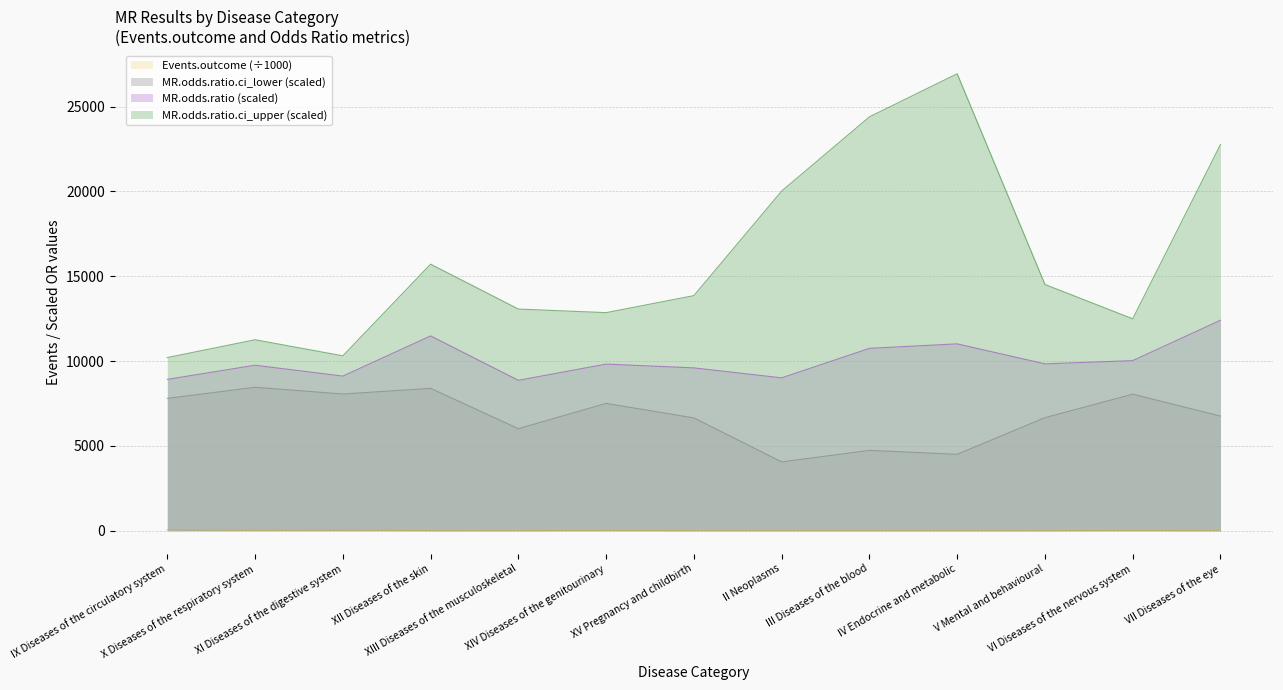

What is the difference between the second highest and minimum values in the MR.odds.ratio series?

2617.3